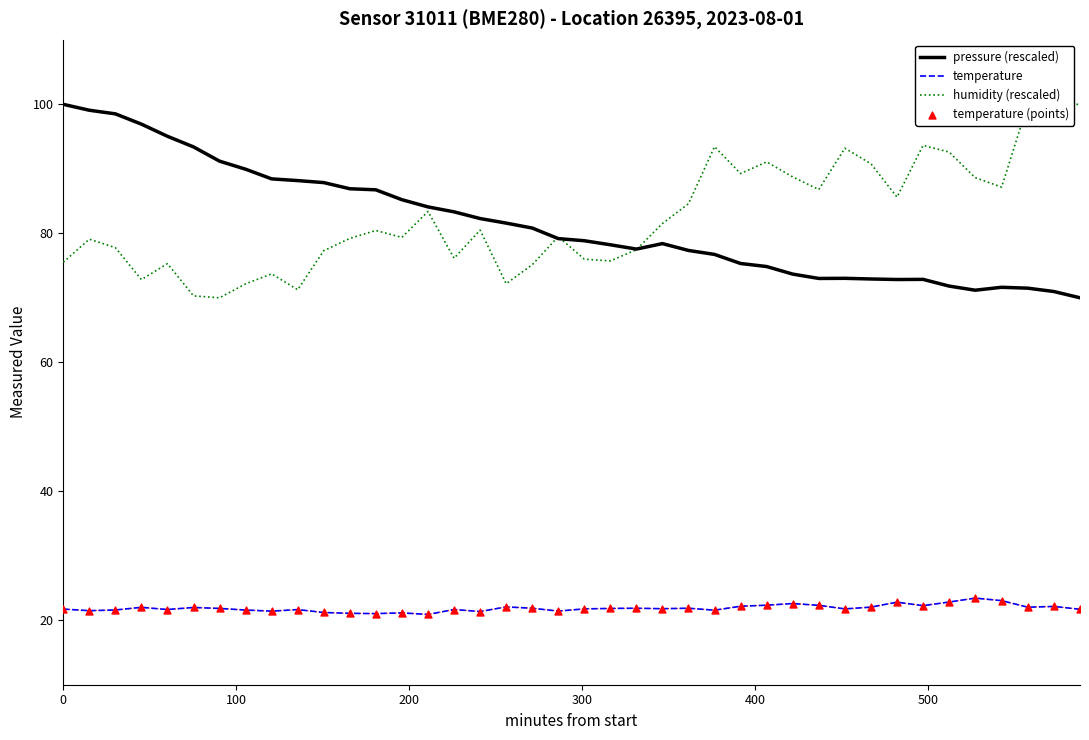

At how many categories does at least one series exceed 89?

18